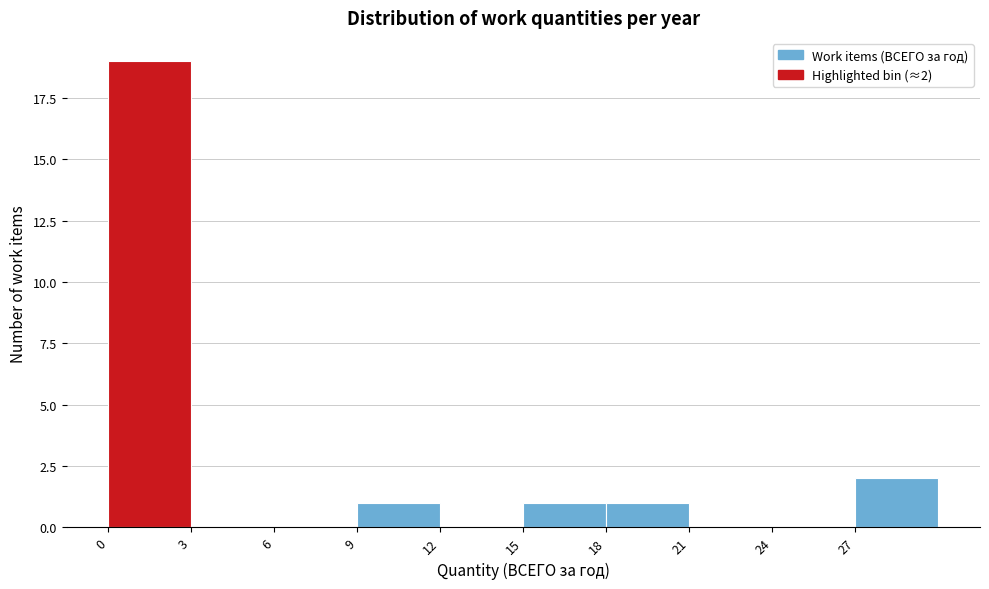

Over which range of the x-axis is the bar tallest?

0 to 3